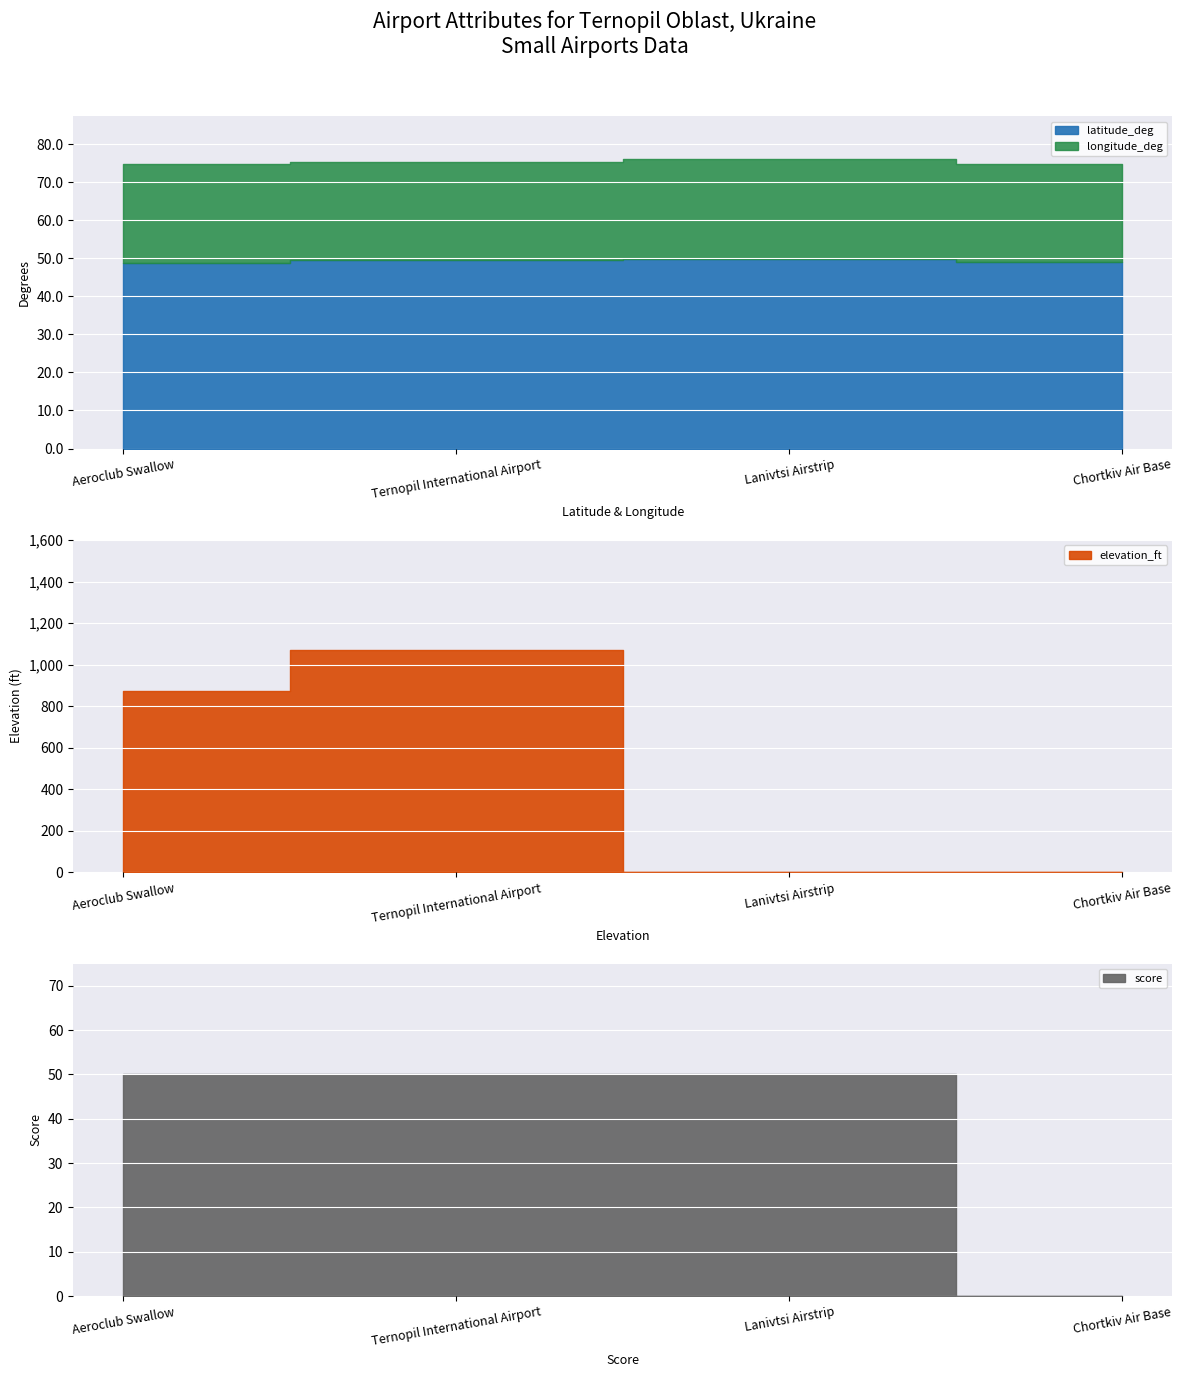

What is the minimum value for latitude_deg?

48.8